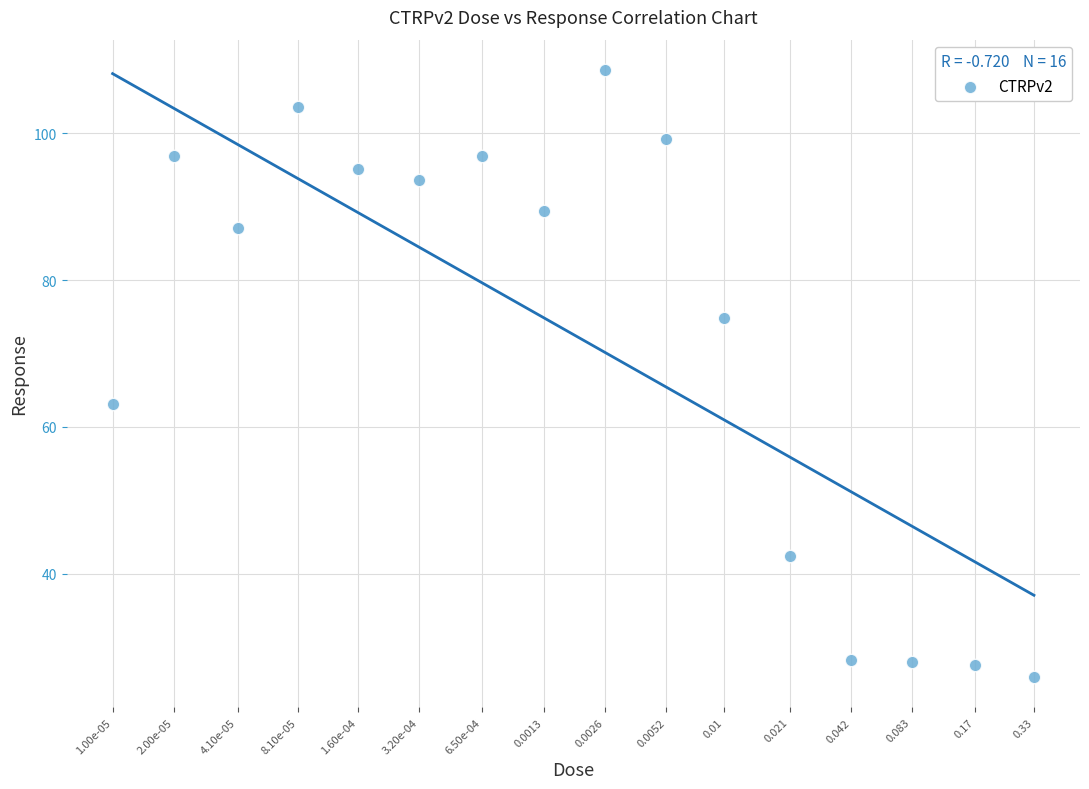

What Y value in the scatter plot is closest to 67?

63.1